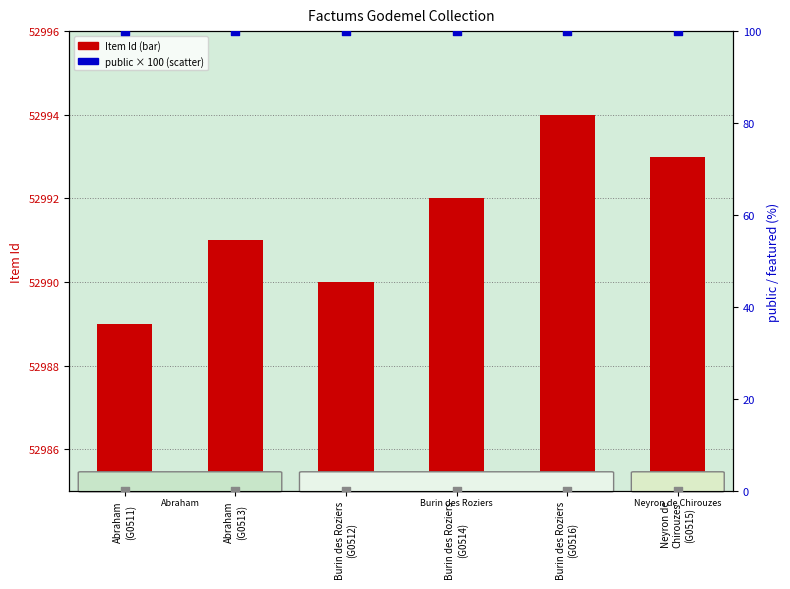

At how many categories does at least one series exceed 46271?

6